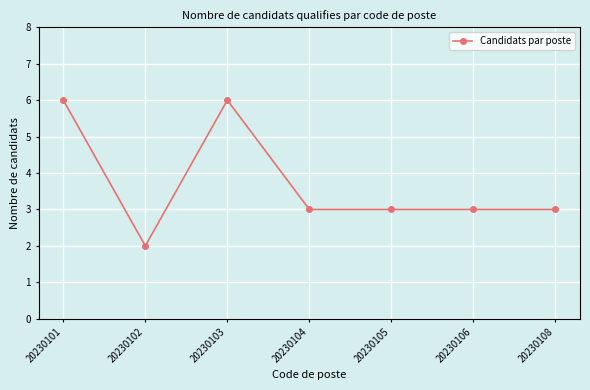

Reading left to right, list all the values displayed in this chart.

20230101=6	20230102=2	20230103=6	20230104=3	20230105=3	20230106=3	20230108=3